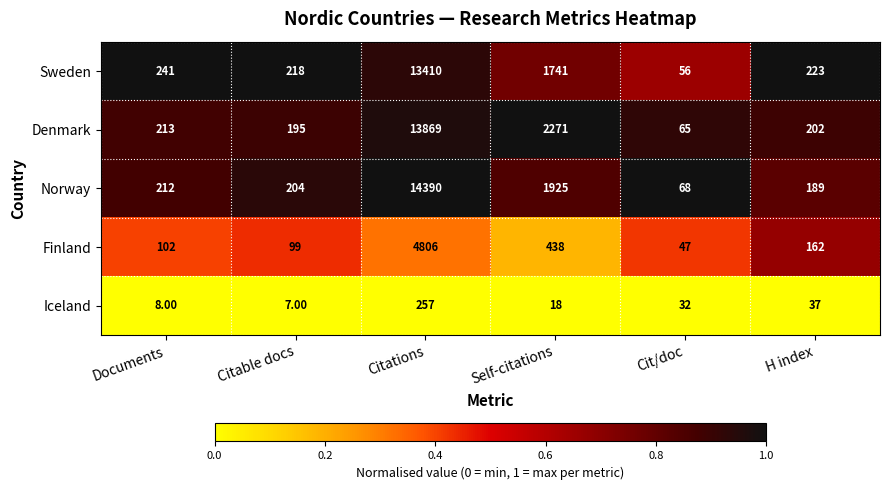

What is the difference between the second highest and second lowest values in the Iceland series?

29